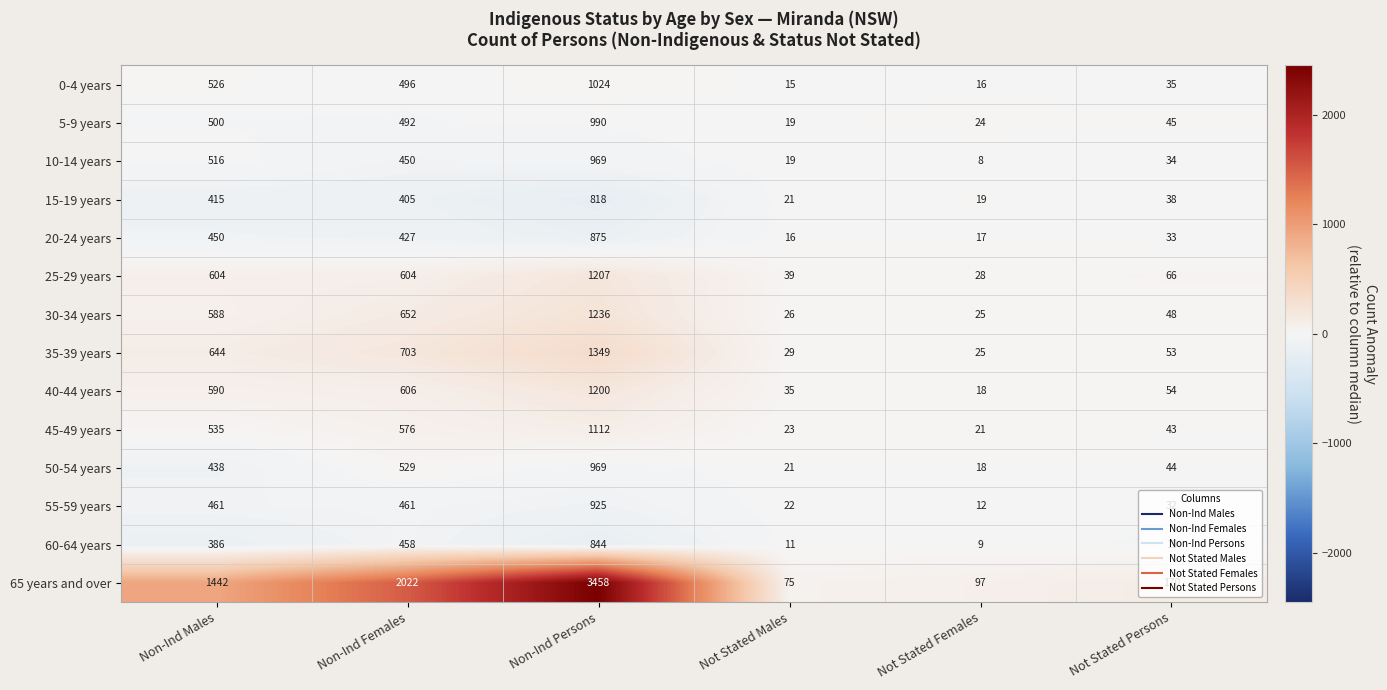

List the labels in order of 40-44 years value, largest first.

Non-Ind Persons, Non-Ind Females, Non-Ind Males, Not Stated Persons, Not Stated Males, Not Stated Females